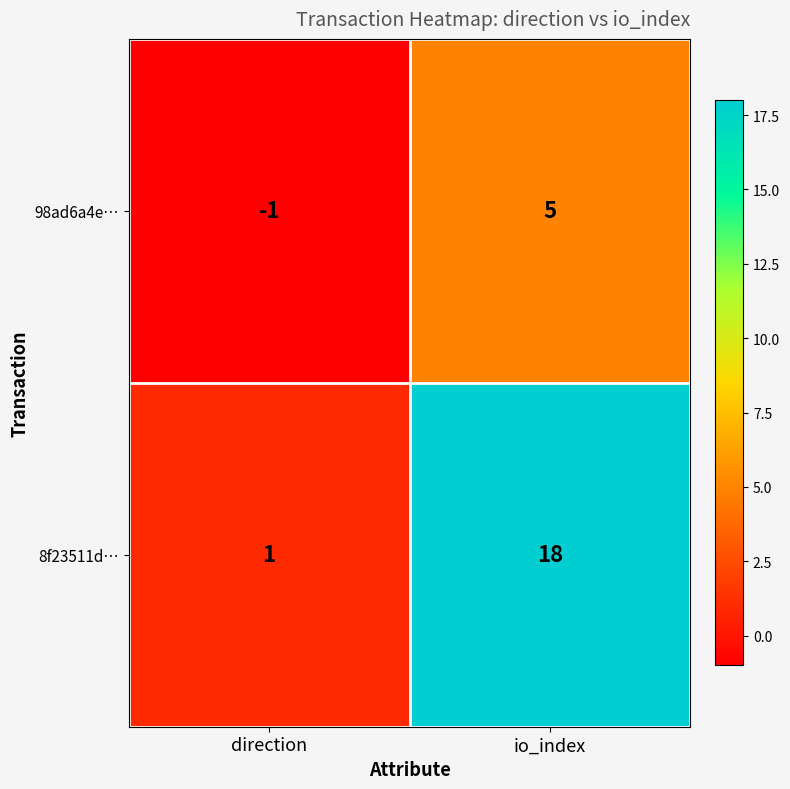

What is the difference between the 8f23511d… values at direction and io_index?

17